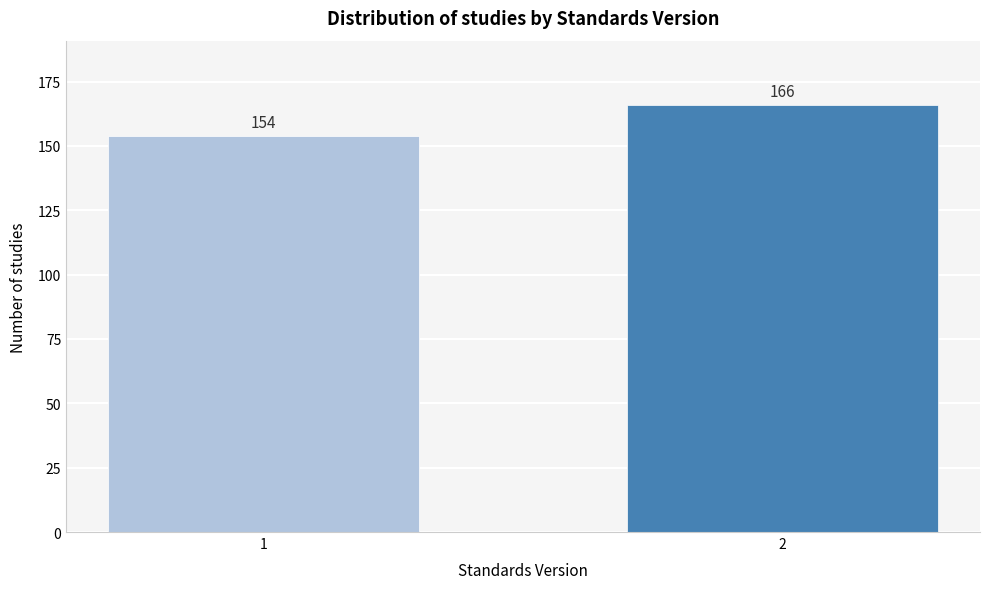

Reading right to left, what are all the values shown in this chart?

166	154